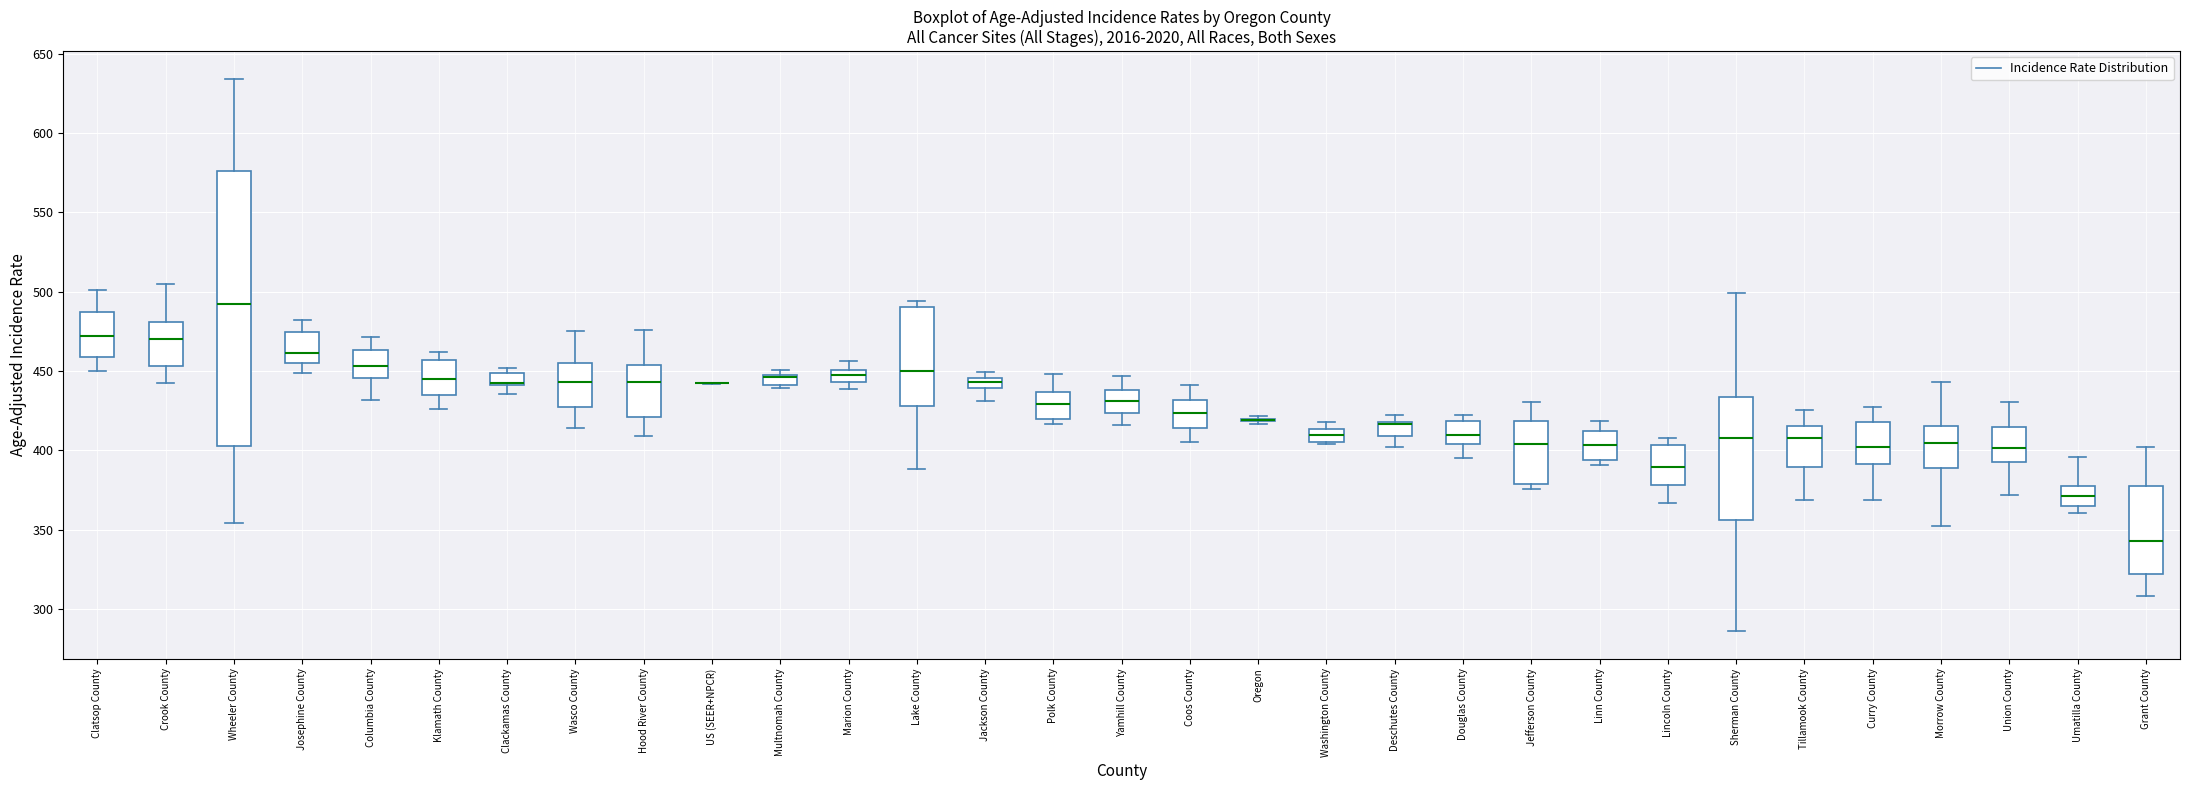

Which box is the tallest, from its lower edge to its upper edge?

Wheeler County